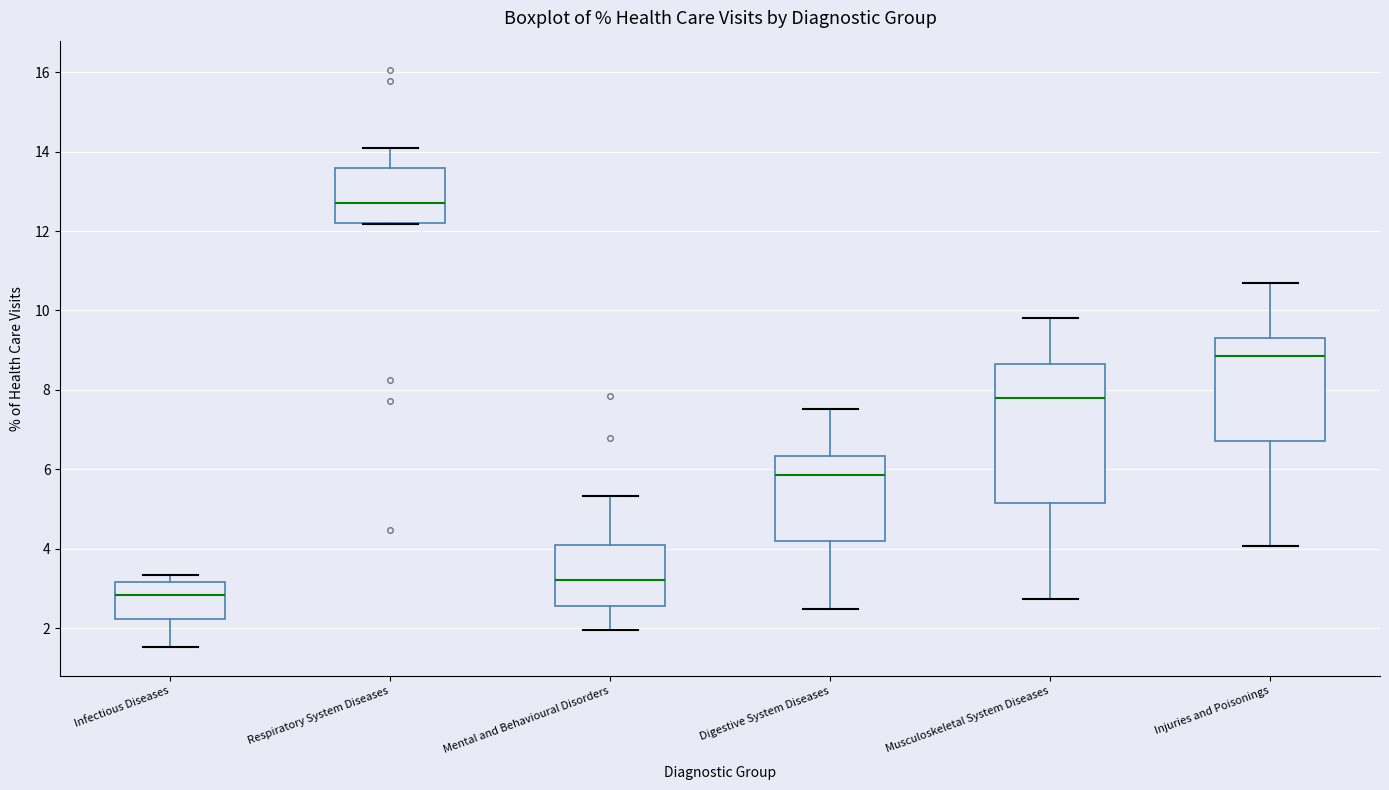

Comparing the boxes themselves (not the whiskers), which one is the tallest?

Musculoskeletal System Diseases